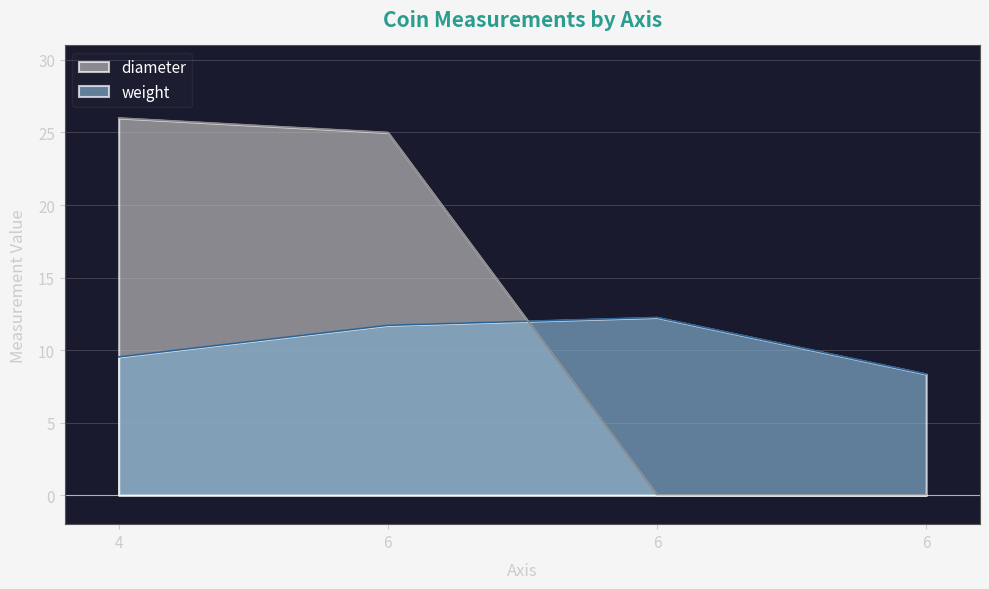

Rank the categories by diameter value from highest to lowest.

4, 6, 6, 6